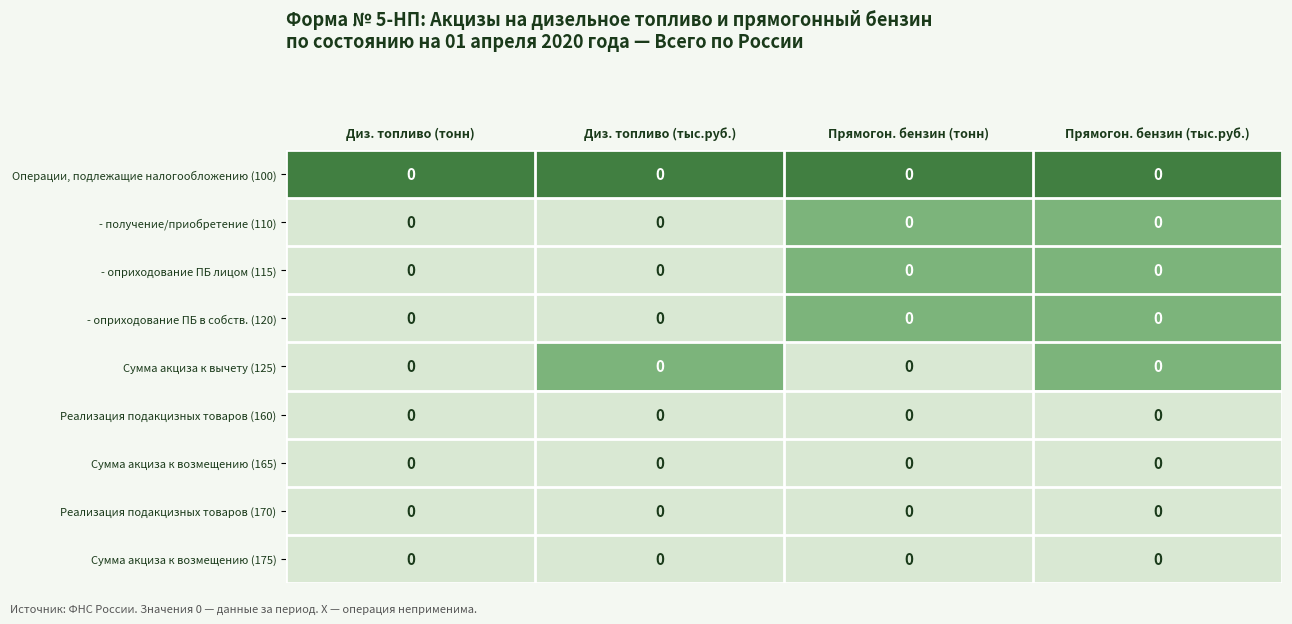

Which has a higher value, Диз. топливо (тонн) or Прямогон. бензин (тыс.руб.)?

Диз. топливо (тонн)